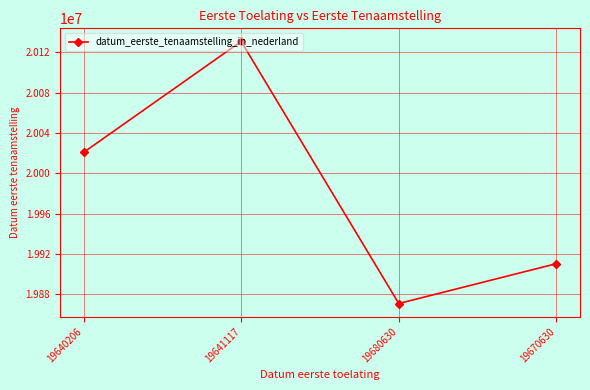

What is the smallest value displayed?

19870918